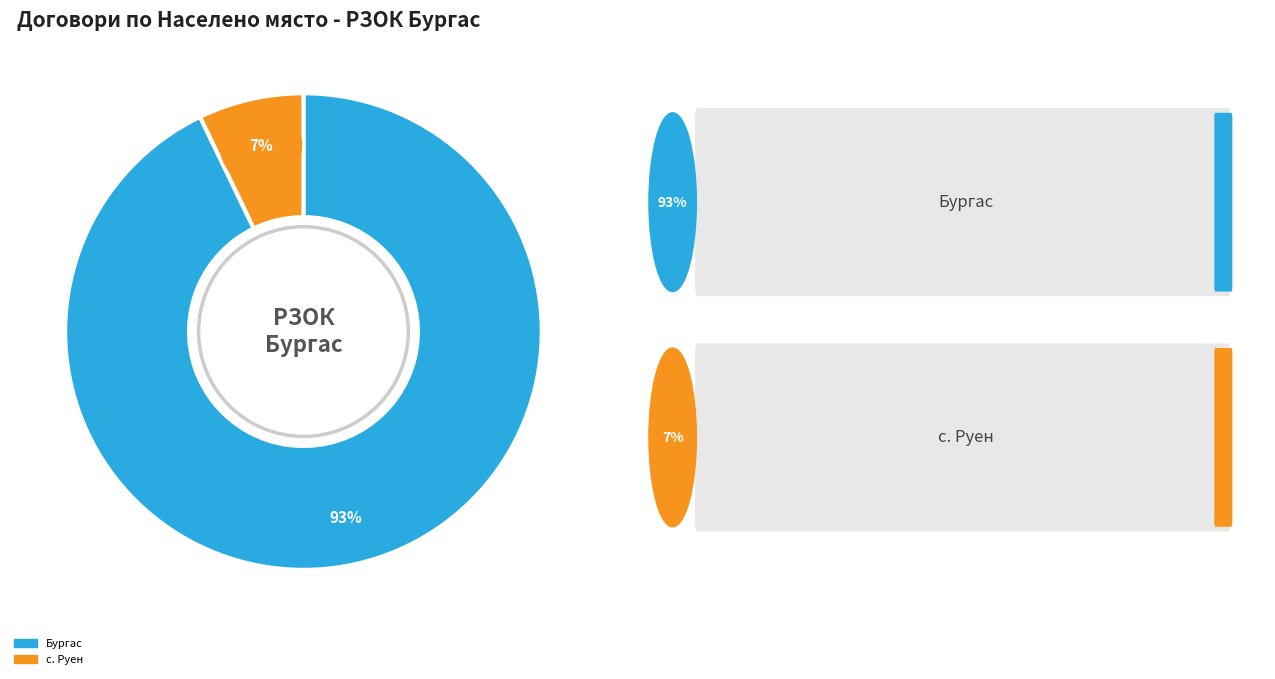

Does с. Руен account for over 50% of the chart?

No